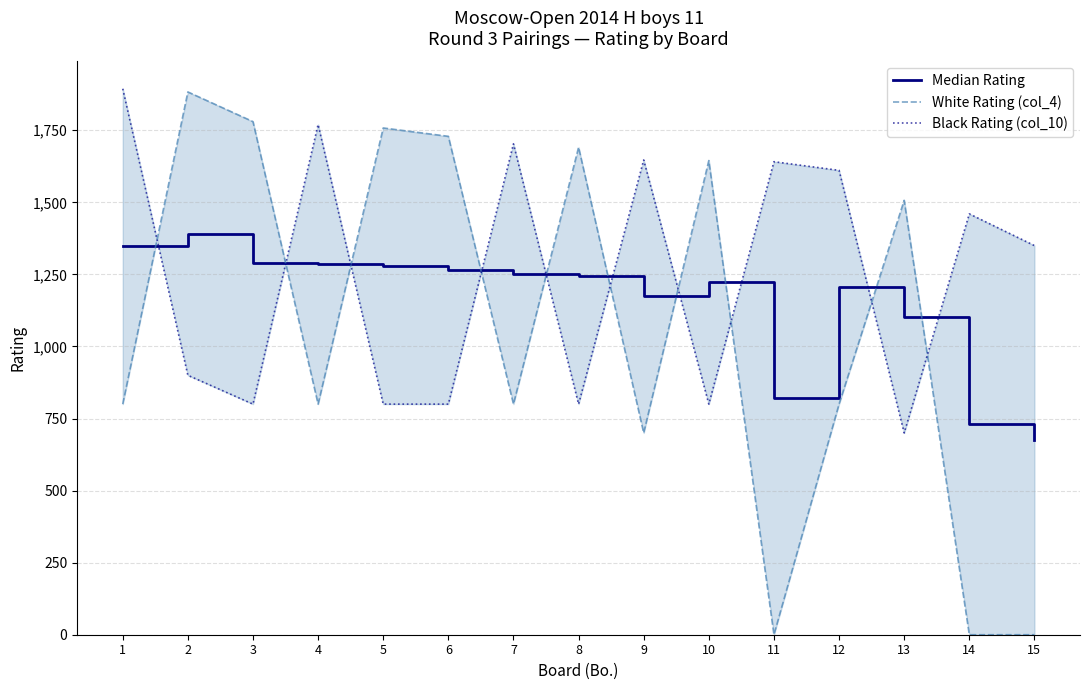

How many lines are shown in the chart?

3